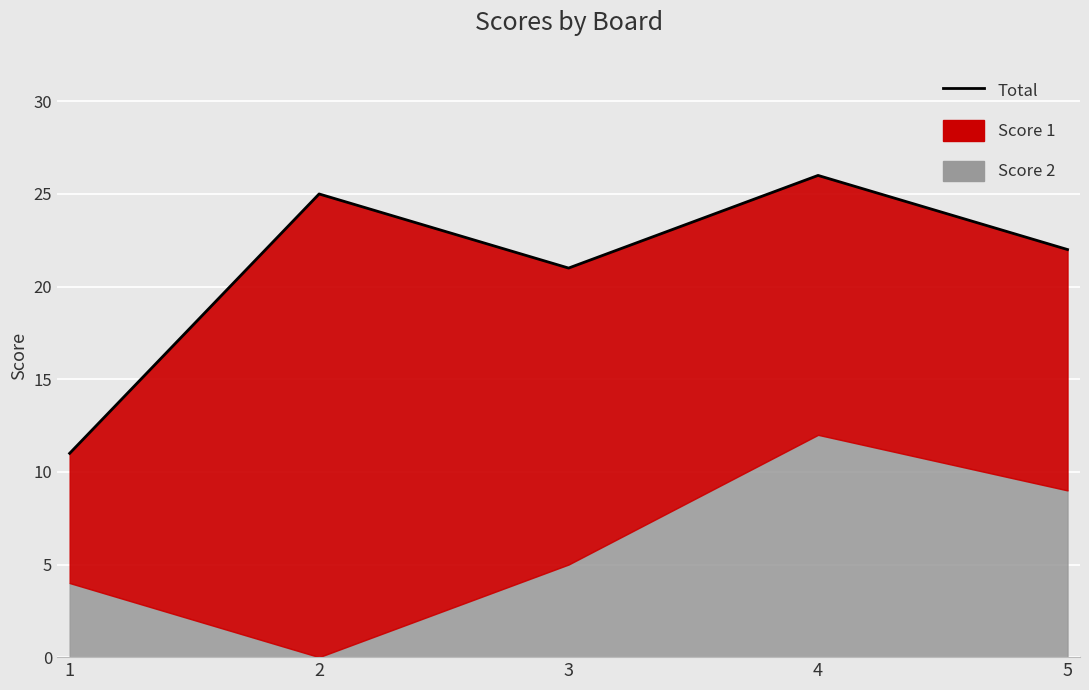

Between 3 and 5, which is larger?

5